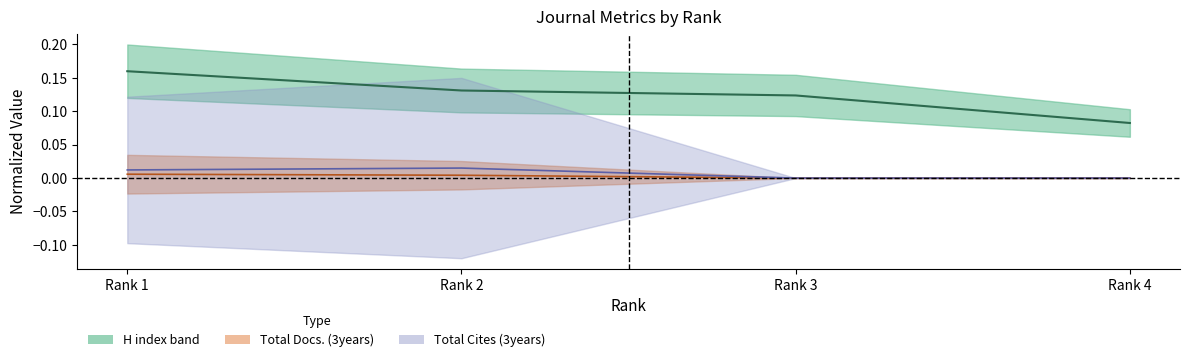

Reading left to right, what are all the values shown in this chart?

0.2	0.1	0.1	0.1